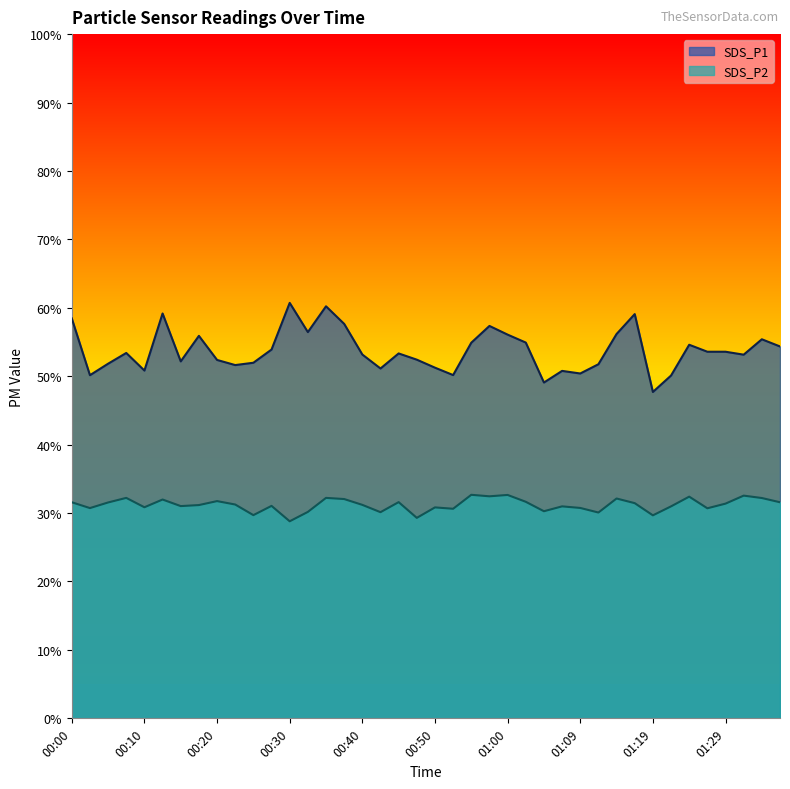

What is the spread (max minus min) of values at 00:35?

28.0